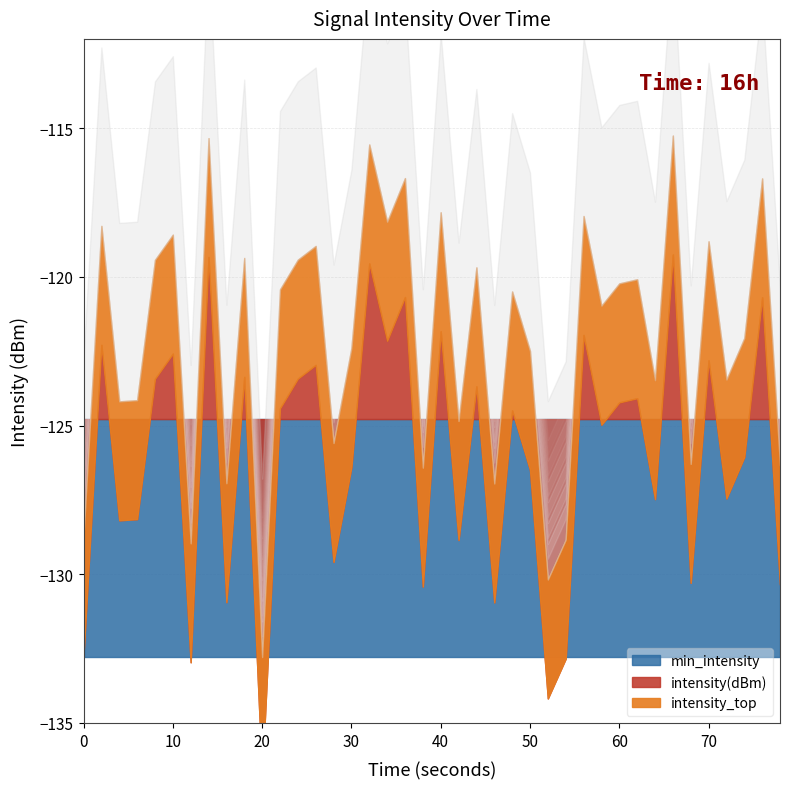

True or false: min_intensity and intensity(dBm) intersect in this chart.

False